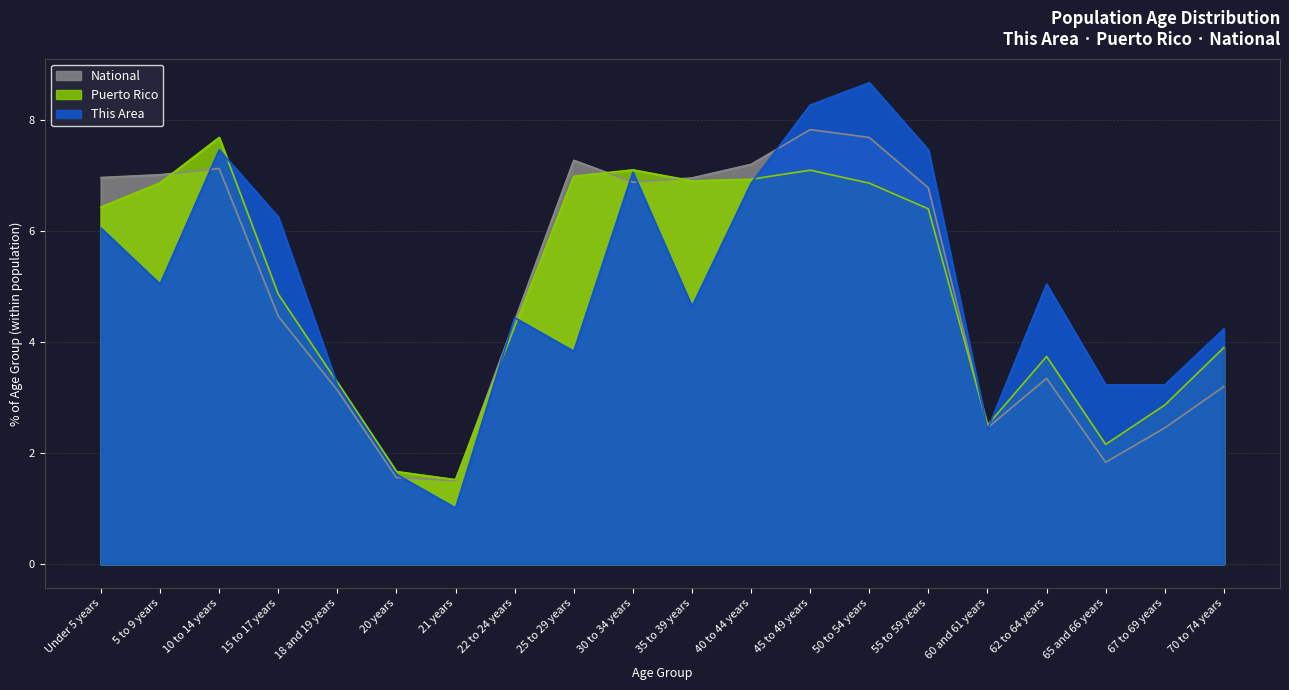

What is the difference between the second highest and second lowest values in the Puerto Rico series?

5.4